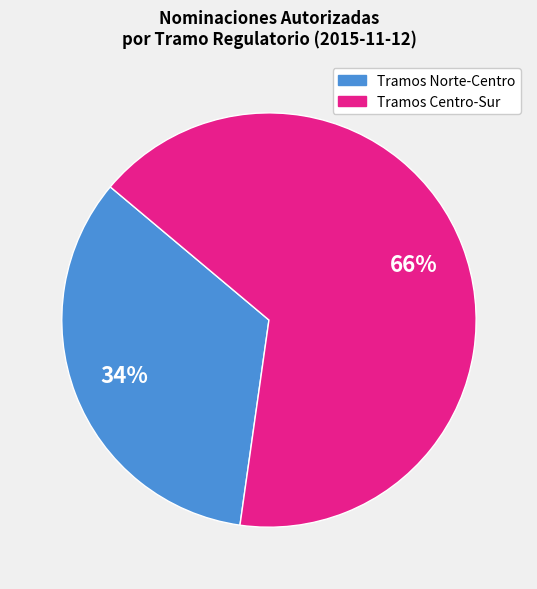

Is there a majority slice in this chart?

Yes